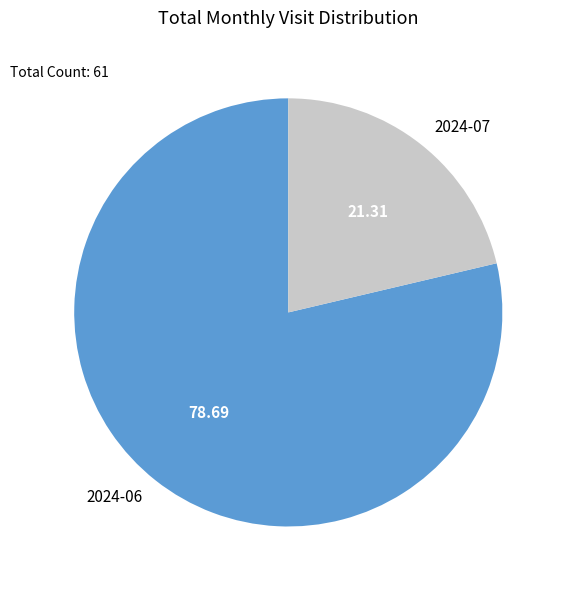

How many slices are in this pie chart?

2